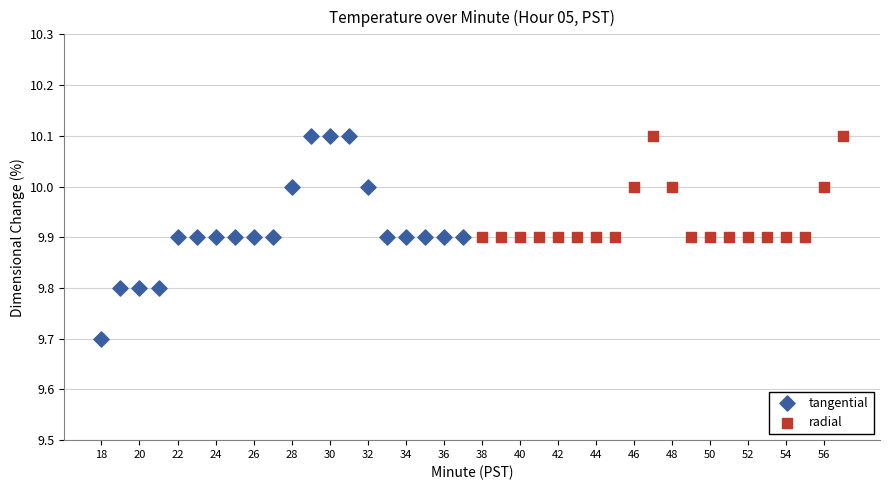

Which series has the largest Y range (max minus min)?

tangential